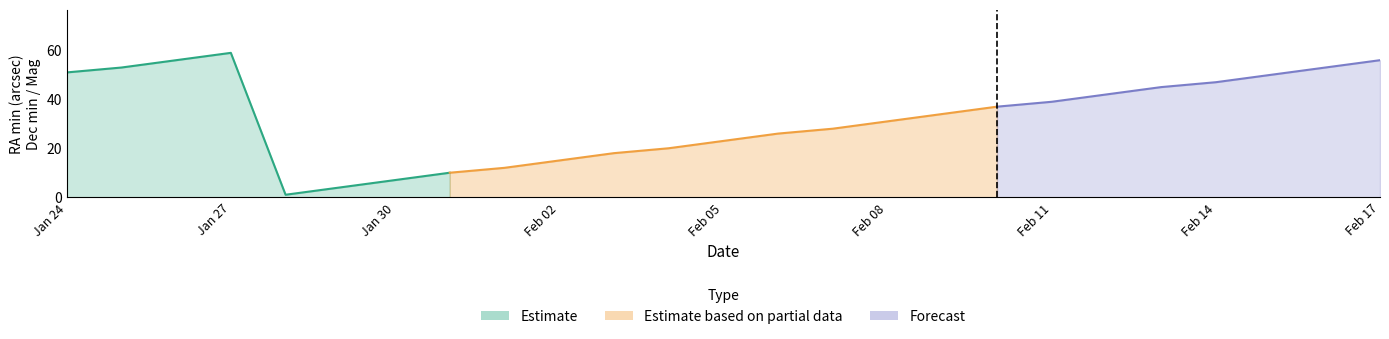

The Mag series shows 0.7 at Jan 30. True or false?

False